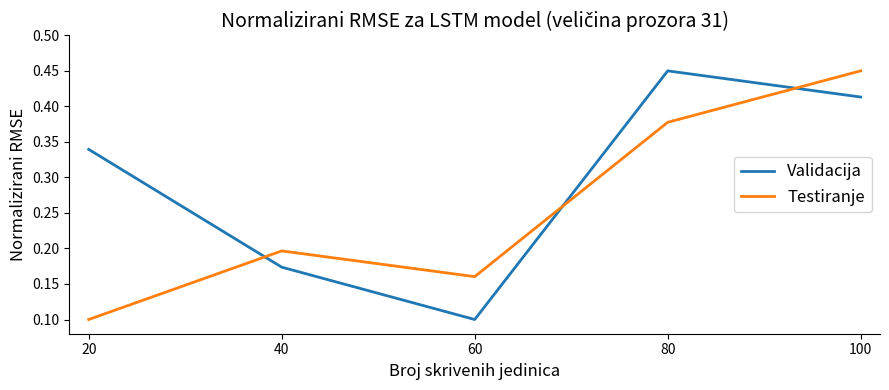

At which label does Validacija reach its peak?

80